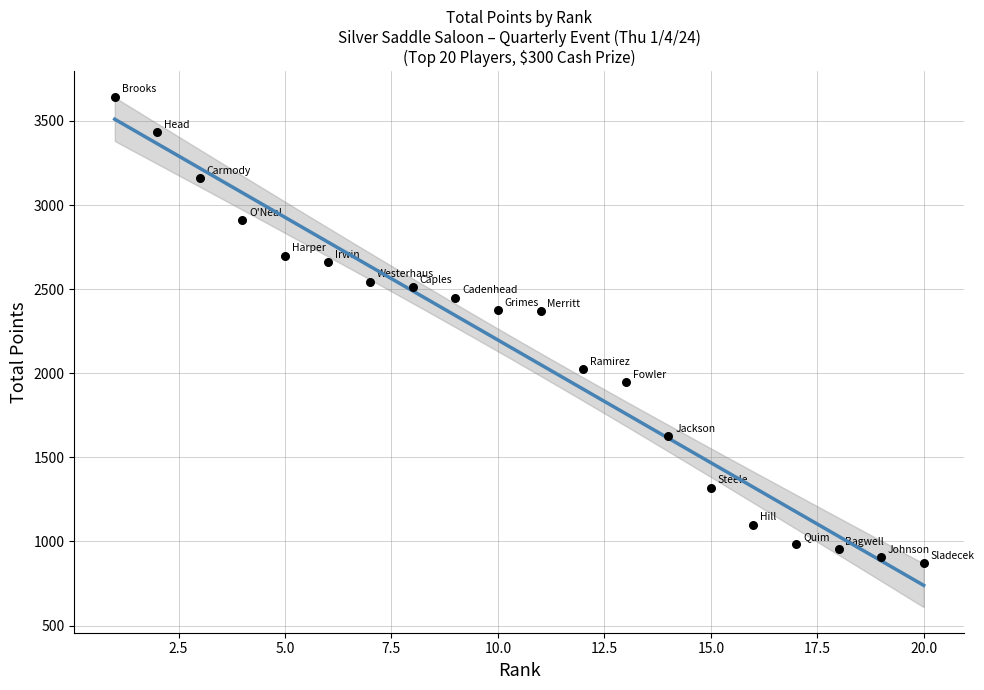

What is the range of X values (max minus min)?

19